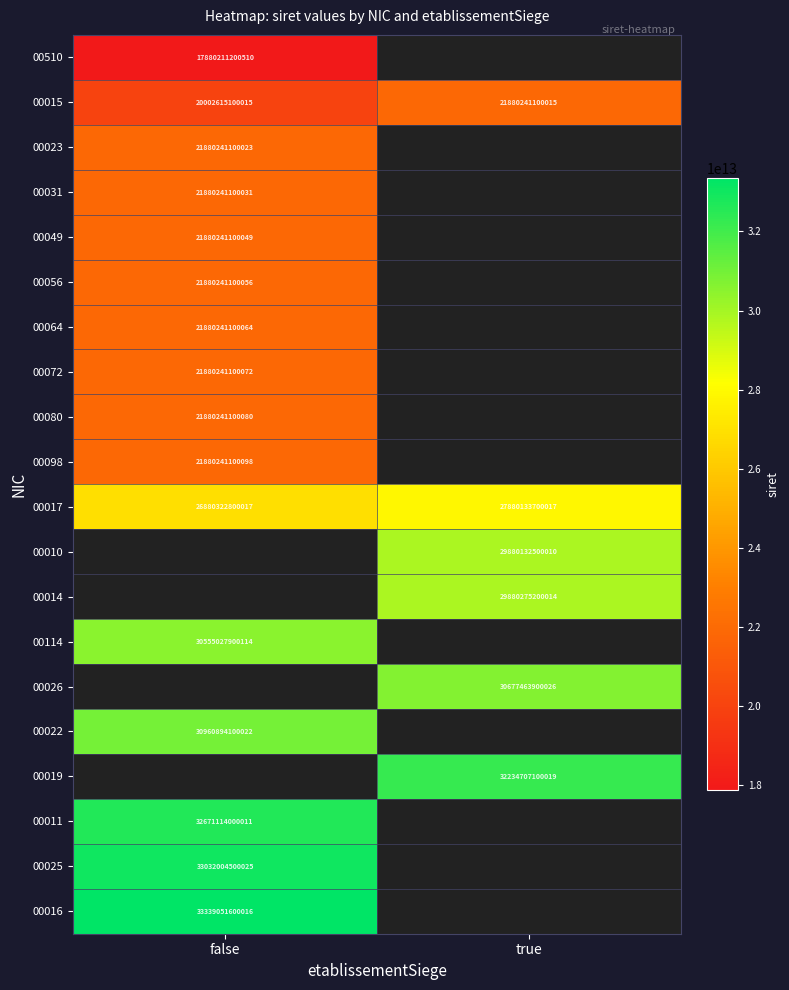

True or false: 00011 has a value of 57397808234708 at false.

False